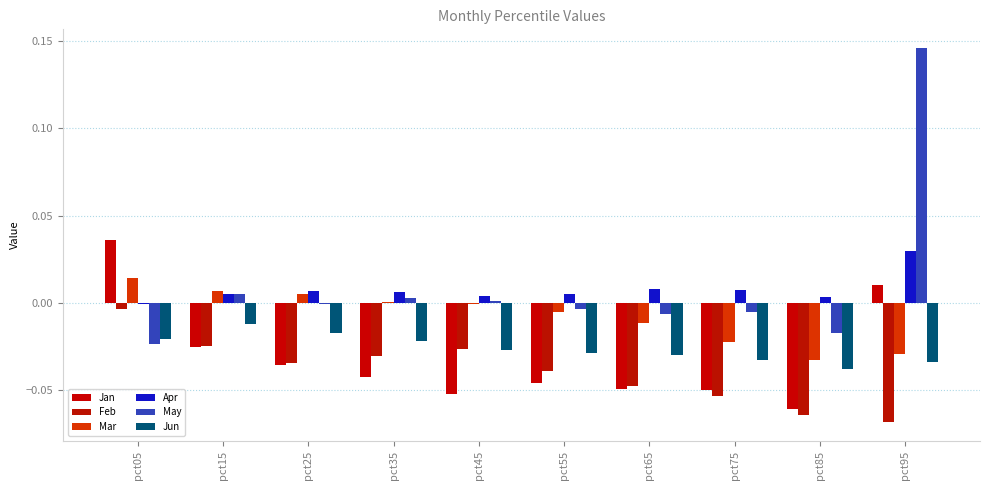

At which category is the sum across all series the highest?

pct95